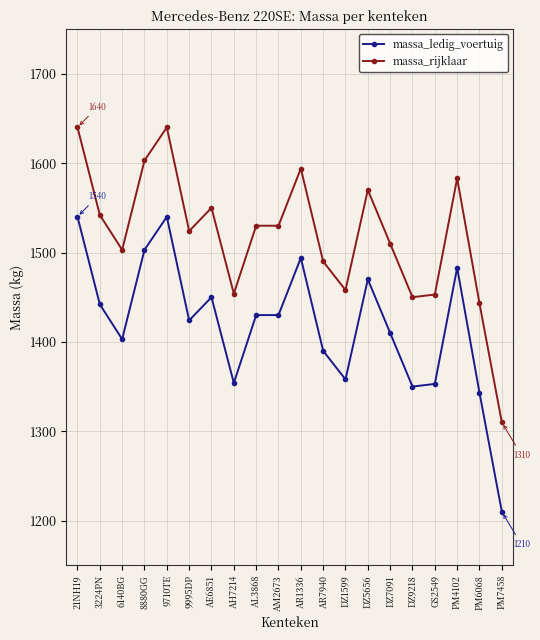

At which category does massa_ledig_voertuig reach its first local valley?

6140BG